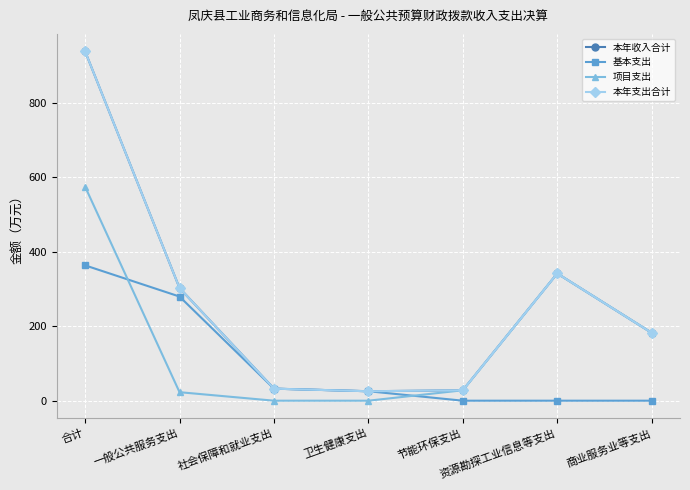

What is the lowest value of the 本年支出合计 series?

25.4